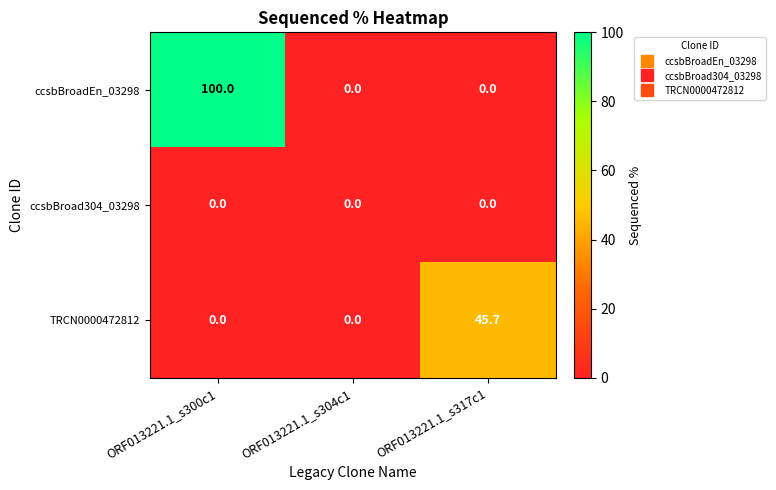

What is the sum of all ccsbBroadEn_03298 values?

100.0